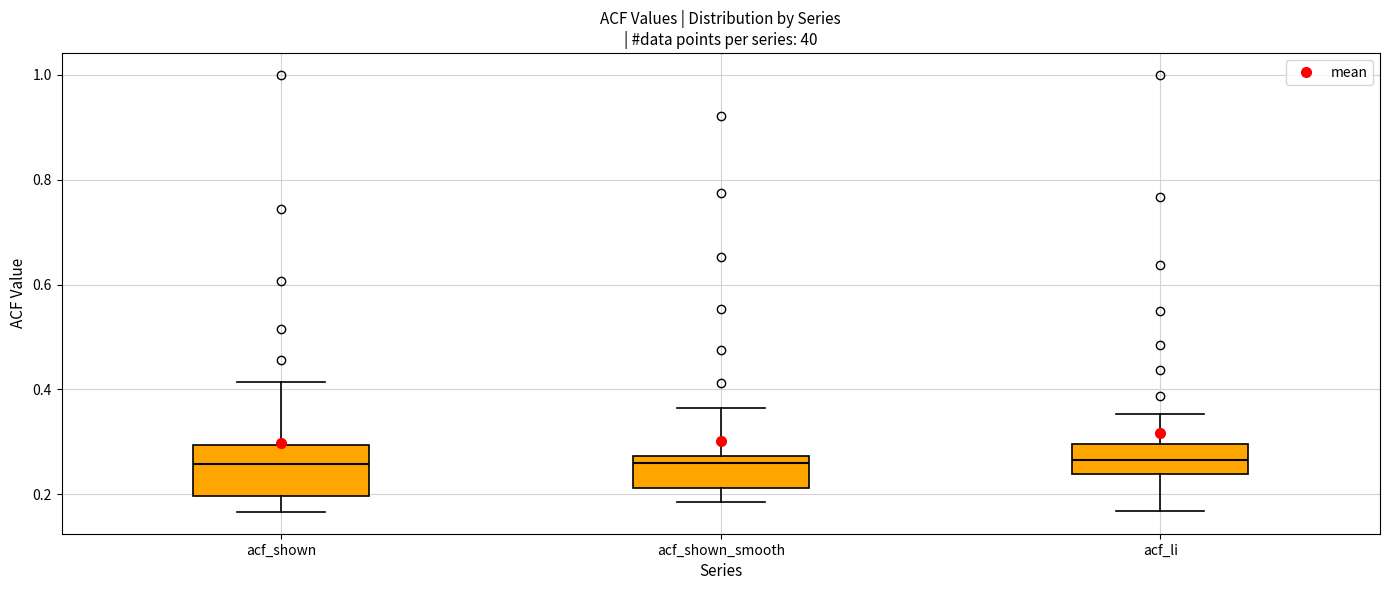

Where is the upper edge of the box for acf_li on the y-axis? The values are not printed on the chart, so give them approximately, as read against the axis.

0.30